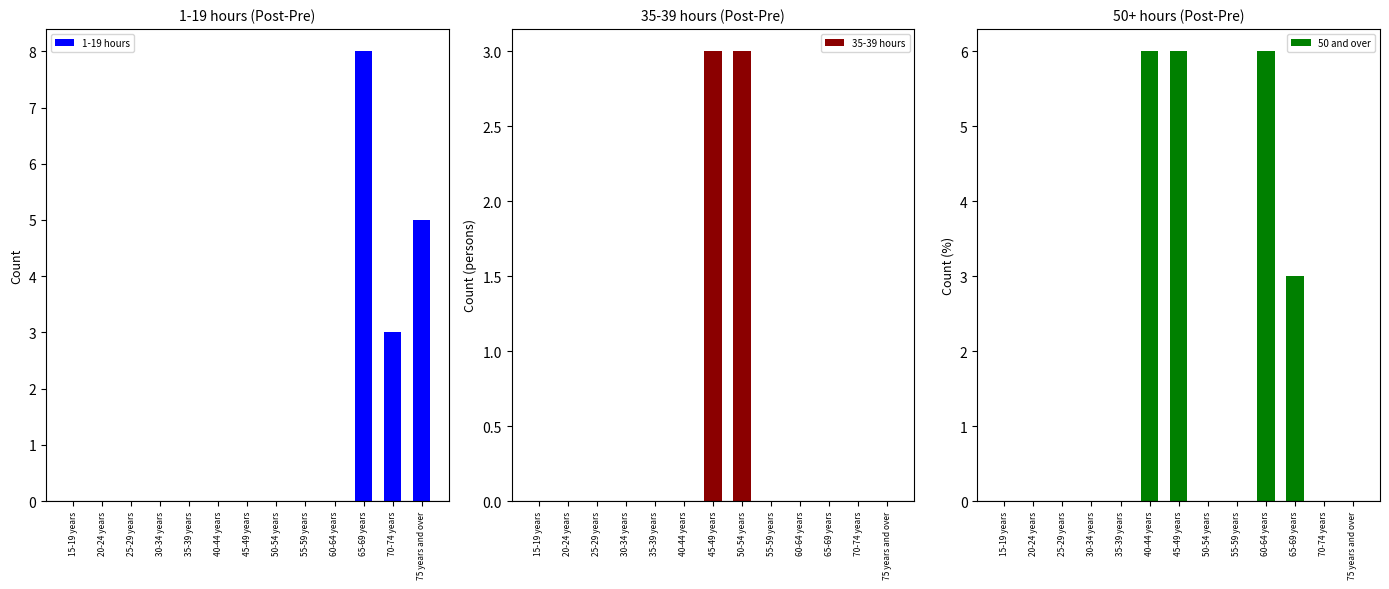

How many positive values does the 50 and over series have?

4